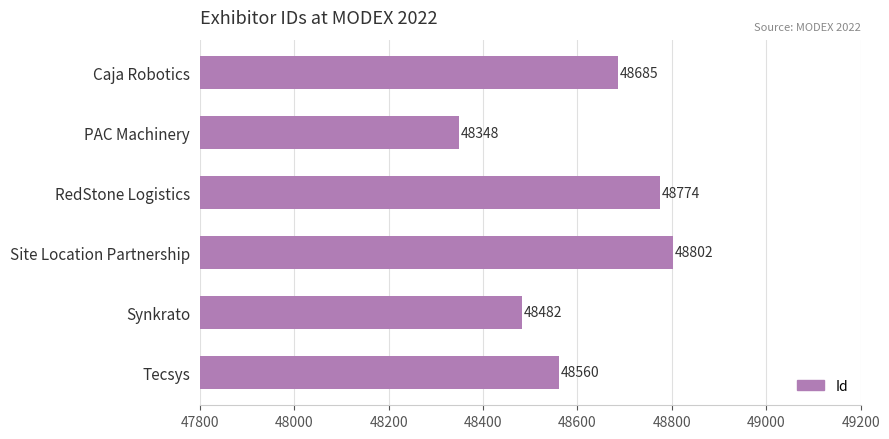

Is it true that the value at PAC Machinery is 63574?

False